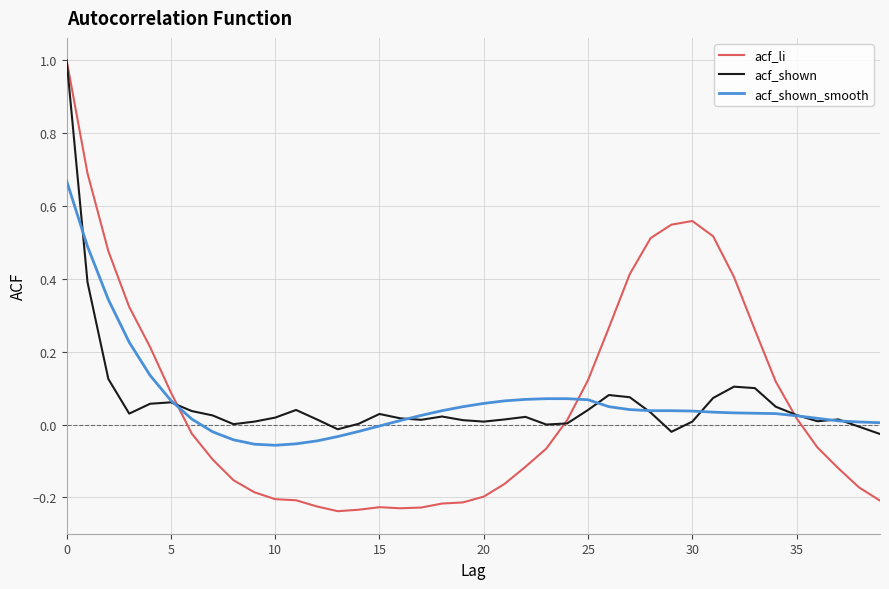

Which series has the largest range (max minus min)?

acf_li